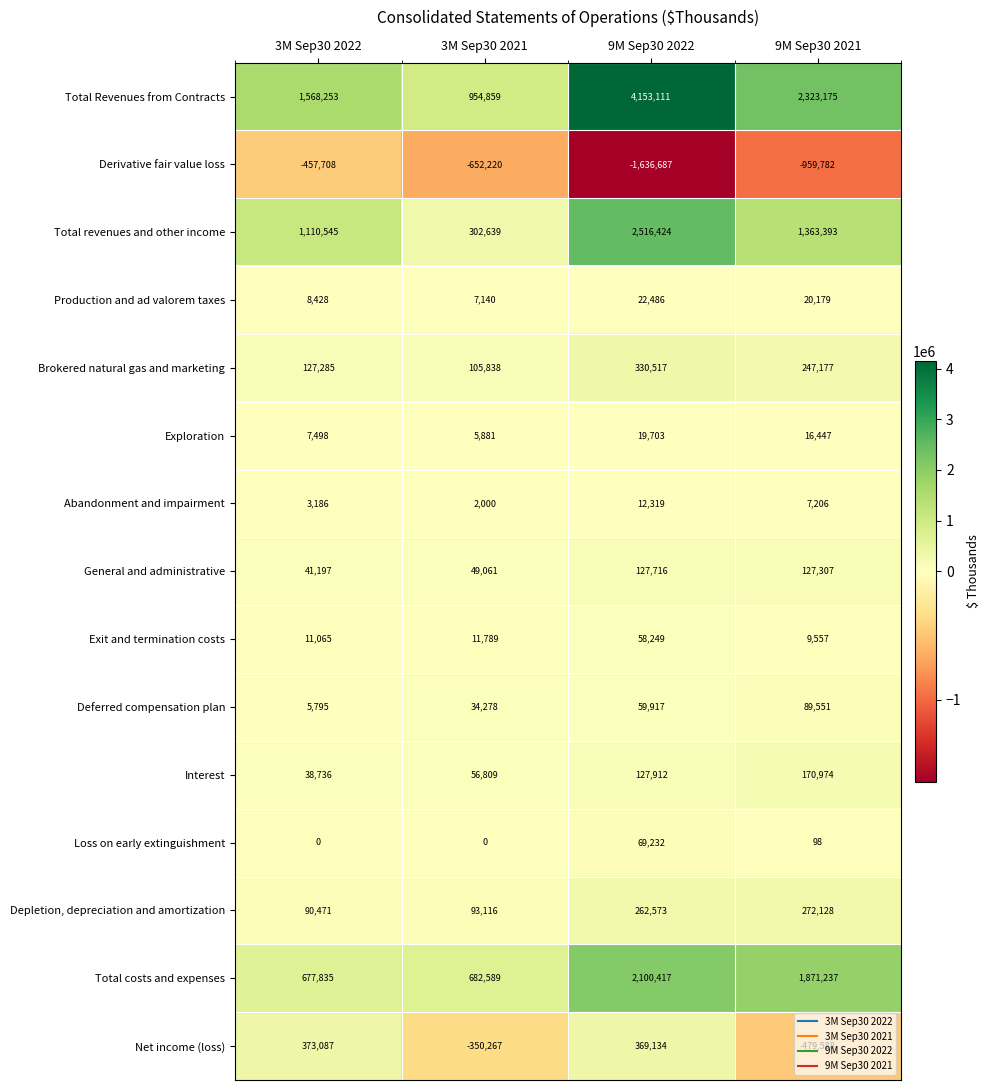

What is the difference between the second highest and minimum values in the Total revenues and other income series?

1060754